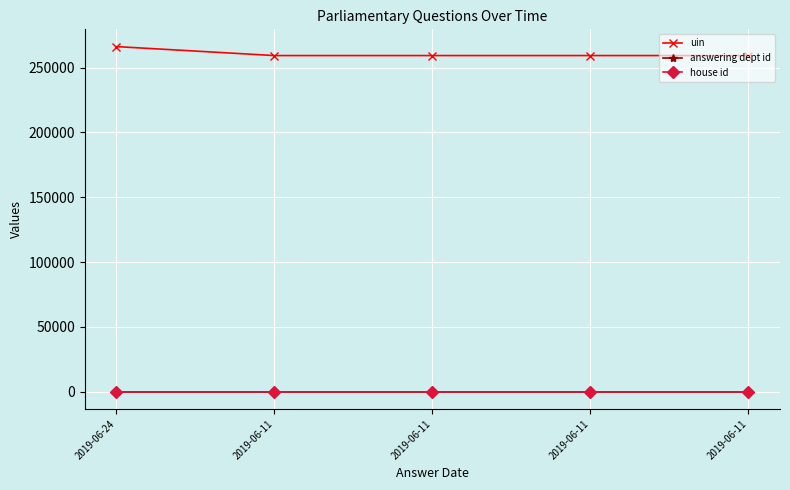

Which has a higher value, 2019-06-11 or 2019-06-24?

2019-06-24